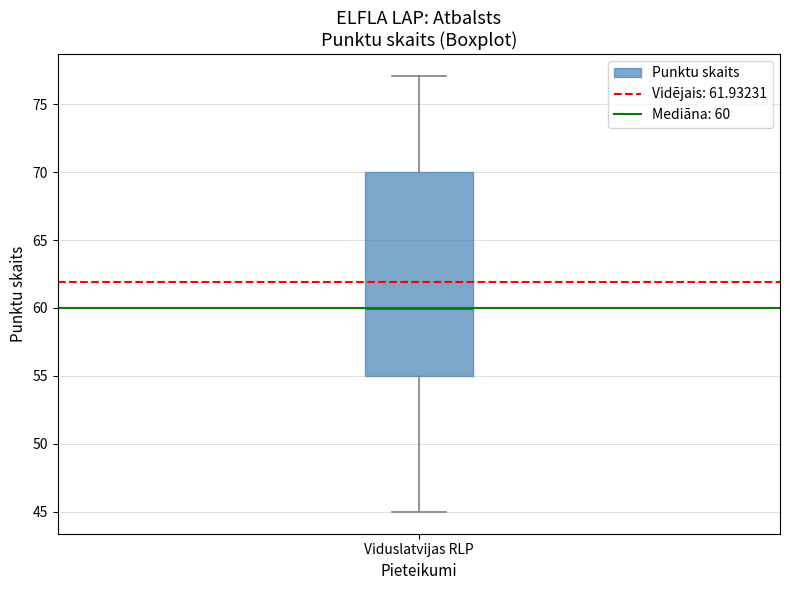

Read this box plot against the y-axis: the position of the median line, the range covered by the box, and the ends of both whiskers. The values are not printed on the chart, so give them approximately, as read against the axis.

median 60, box 55 to 70, whiskers 45 to 77